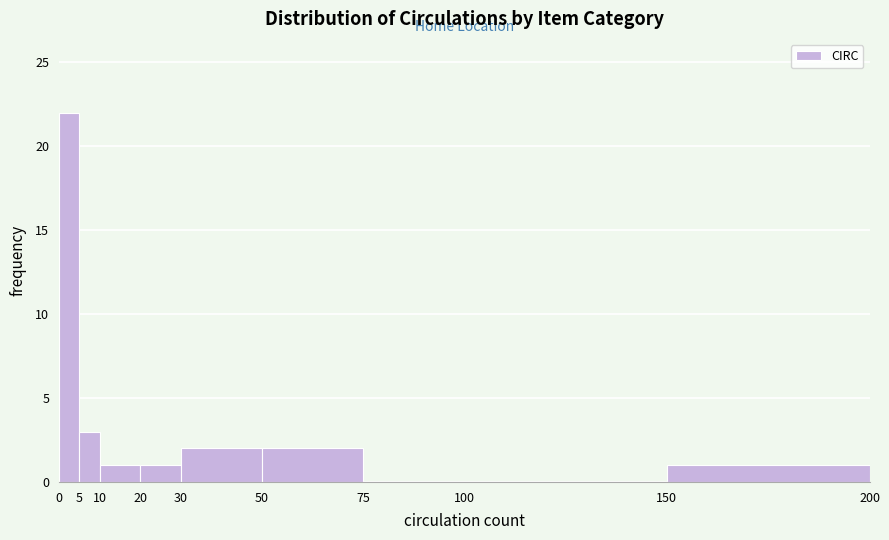

Reading left to right, list every bar in this chart as the range it spans on the x-axis followed by its height. The values are not printed on the chart, so give them approximately, as read against the axis.

0 to 5: 22
5 to 10: 3
10 to 20: 1
20 to 30: 1
30 to 50: 2
50 to 75: 2
75 to 100: 0
100 to 150: 0
150 to 200: 1